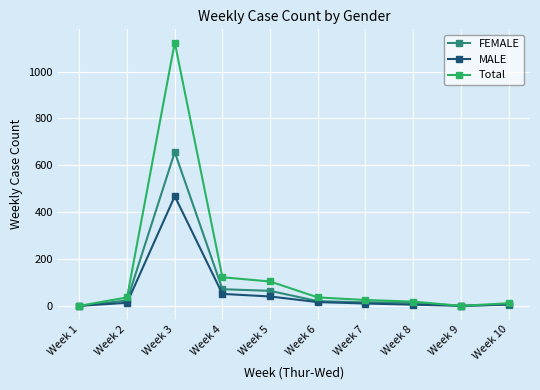

How many categories are shown in the chart?

10